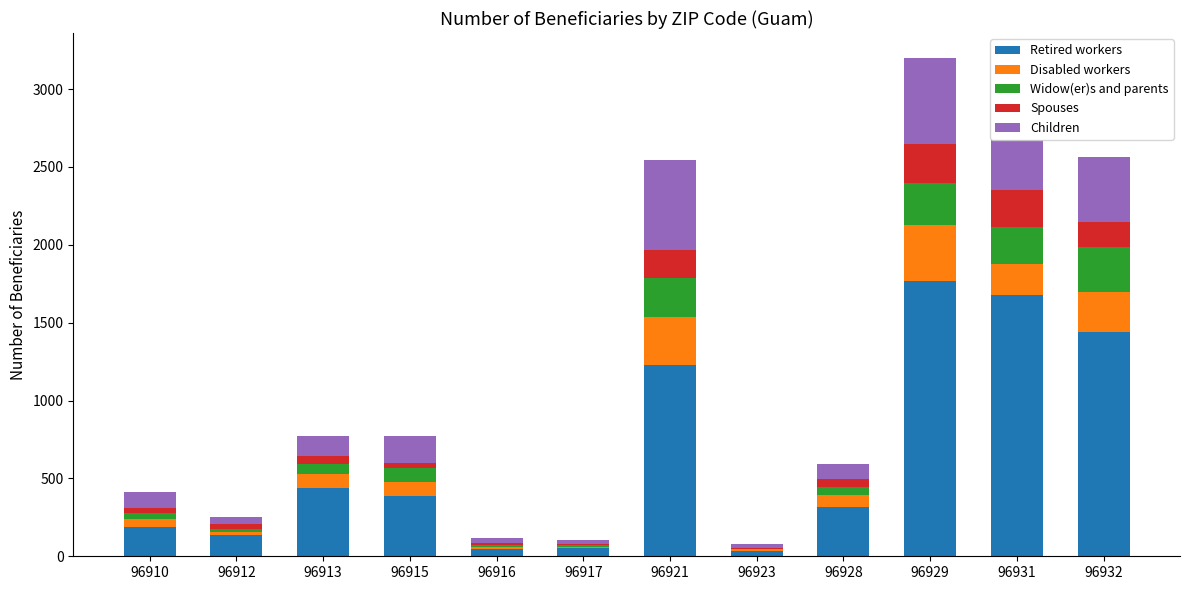

What is the maximum value for Retired workers?

1770